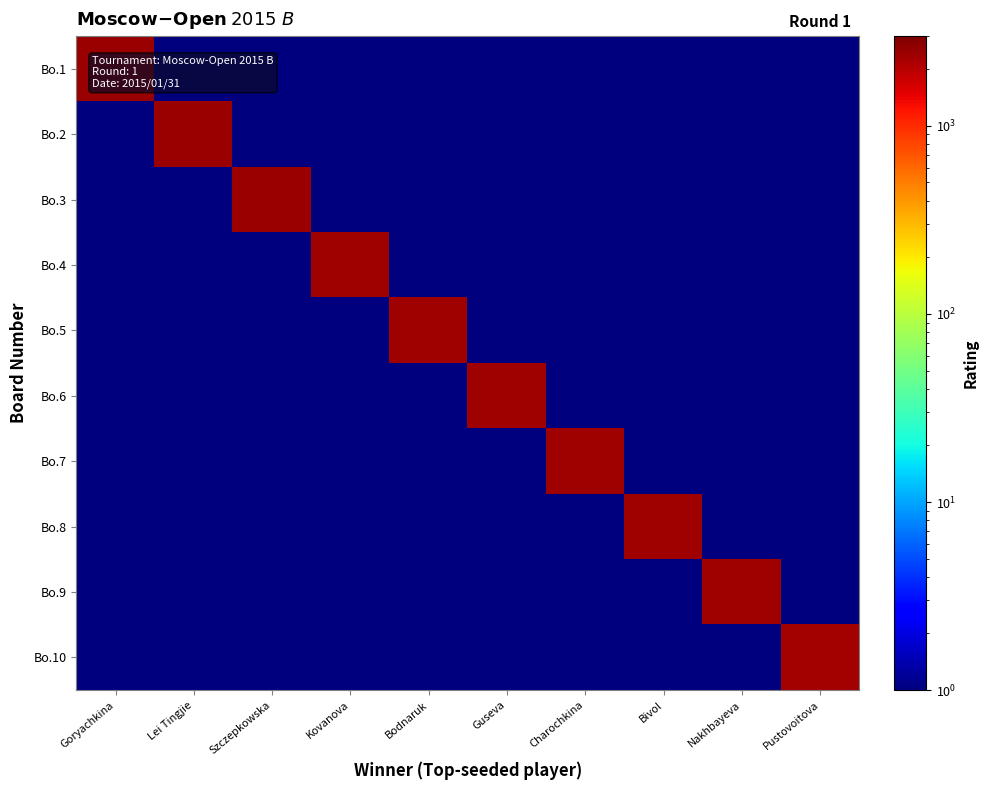

Reading right to left, transcribe all the data shown in this chart.

Bo.1: Pustovoitova=1	Nakhbayeva=1	Bivol=1	Charochkina=1	Guseva=1	Bodnaruk=1	Kovanova=1	Szczepkowska=1	Lei Tingjie=1	Goryachkina=2451
Bo.2: Pustovoitova=1	Nakhbayeva=1	Bivol=1	Charochkina=1	Guseva=1	Bodnaruk=1	Kovanova=1	Szczepkowska=1	Lei Tingjie=2429	Goryachkina=1
Bo.3: Pustovoitova=1	Nakhbayeva=1	Bivol=1	Charochkina=1	Guseva=1	Bodnaruk=1	Kovanova=1	Szczepkowska=2415	Lei Tingjie=1	Goryachkina=1
Bo.4: Pustovoitova=1	Nakhbayeva=1	Bivol=1	Charochkina=1	Guseva=1	Bodnaruk=1	Kovanova=2405	Szczepkowska=1	Lei Tingjie=1	Goryachkina=1
Bo.5: Pustovoitova=1	Nakhbayeva=1	Bivol=1	Charochkina=1	Guseva=1	Bodnaruk=2402	Kovanova=1	Szczepkowska=1	Lei Tingjie=1	Goryachkina=1
Bo.6: Pustovoitova=1	Nakhbayeva=1	Bivol=1	Charochkina=1	Guseva=2375	Bodnaruk=1	Kovanova=1	Szczepkowska=1	Lei Tingjie=1	Goryachkina=1
Bo.7: Pustovoitova=1	Nakhbayeva=1	Bivol=1	Charochkina=2370	Guseva=1	Bodnaruk=1	Kovanova=1	Szczepkowska=1	Lei Tingjie=1	Goryachkina=1
Bo.8: Pustovoitova=1	Nakhbayeva=1	Bivol=2355	Charochkina=1	Guseva=1	Bodnaruk=1	Kovanova=1	Szczepkowska=1	Lei Tingjie=1	Goryachkina=1
Bo.9: Pustovoitova=1	Nakhbayeva=2344	Bivol=1	Charochkina=1	Guseva=1	Bodnaruk=1	Kovanova=1	Szczepkowska=1	Lei Tingjie=1	Goryachkina=1
Bo.10: Pustovoitova=2334	Nakhbayeva=1	Bivol=1	Charochkina=1	Guseva=1	Bodnaruk=1	Kovanova=1	Szczepkowska=1	Lei Tingjie=1	Goryachkina=1